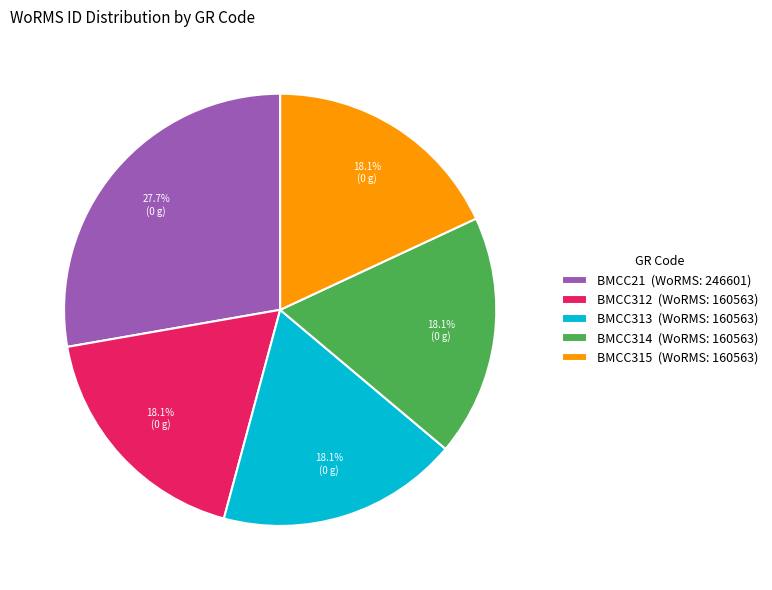

True or false: BMCC315 accounts for 11% of the total.

False